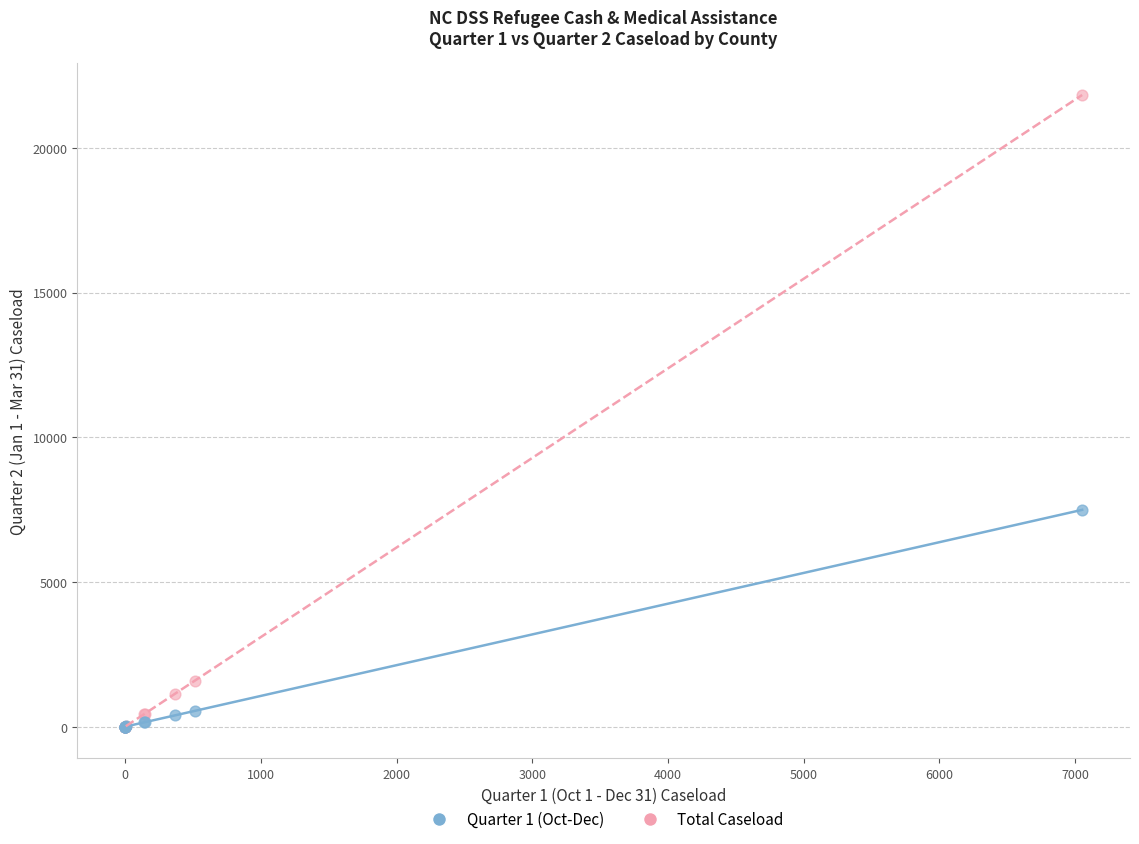

In the Total Caseload series, what Y value is closest to 10914?

1594